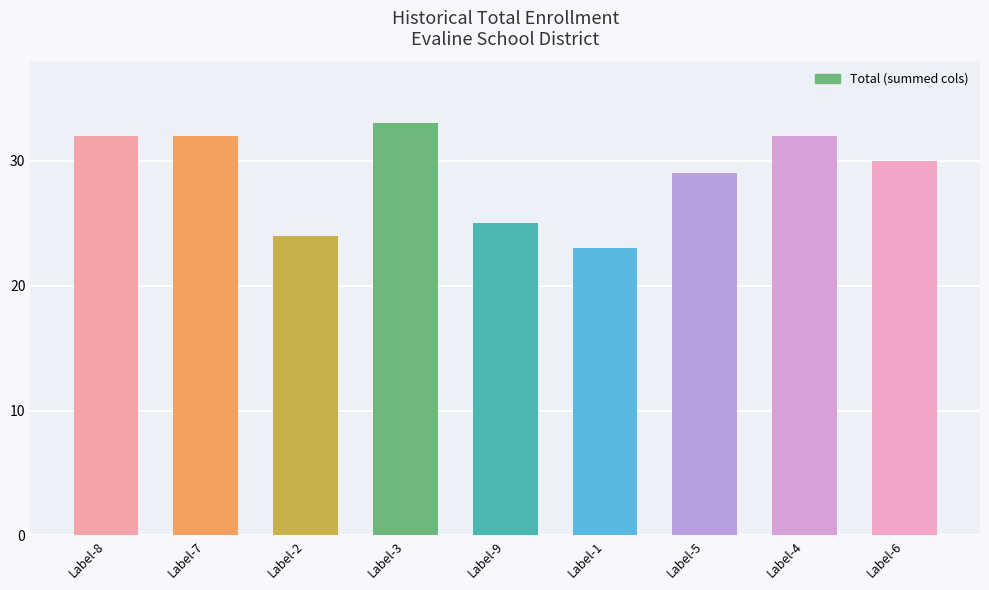

Reading right to left, transcribe all the data shown in this chart.

30	32	29	23	25	33	24	32	32